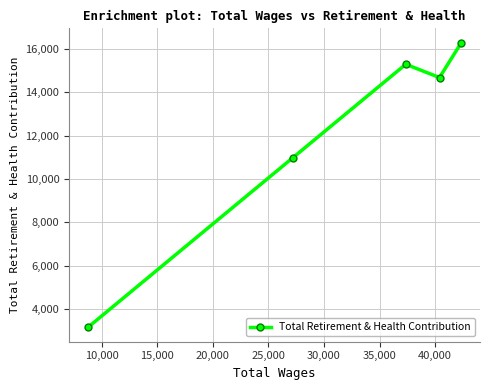

What is the difference between the maximum and second lowest values?

5302